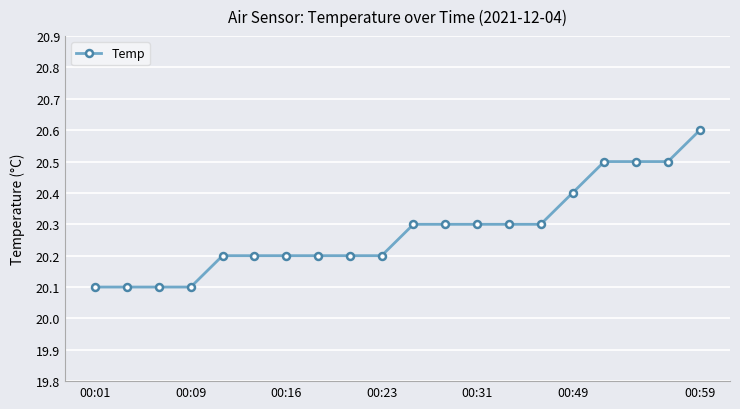

Reading left to right, transcribe all the data shown in this chart.

20.1	20.1	20.1	20.1	20.2	20.2	20.2	20.2	20.2	20.2	20.3	20.3	20.3	20.3	20.3	20.4	20.5	20.5	20.5	20.6